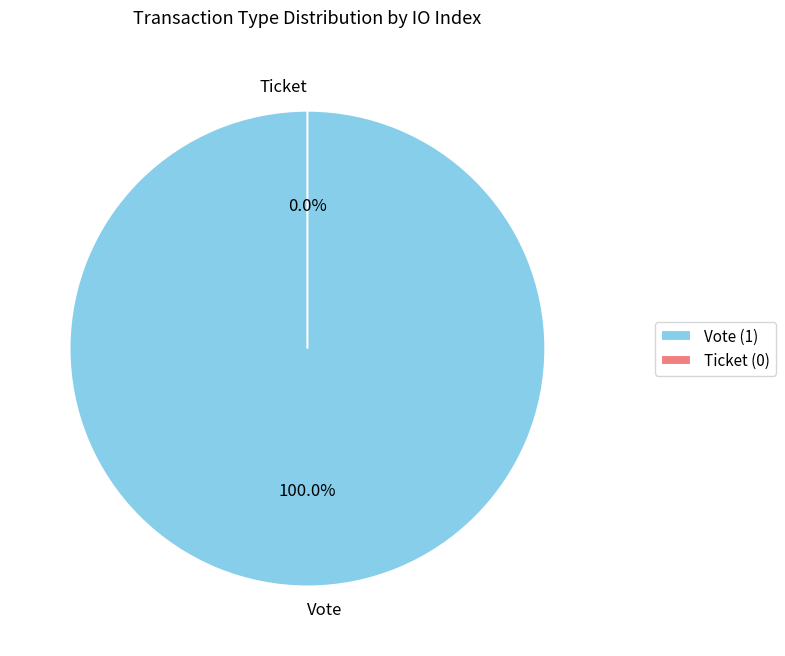

Is there a majority slice in this chart?

Yes